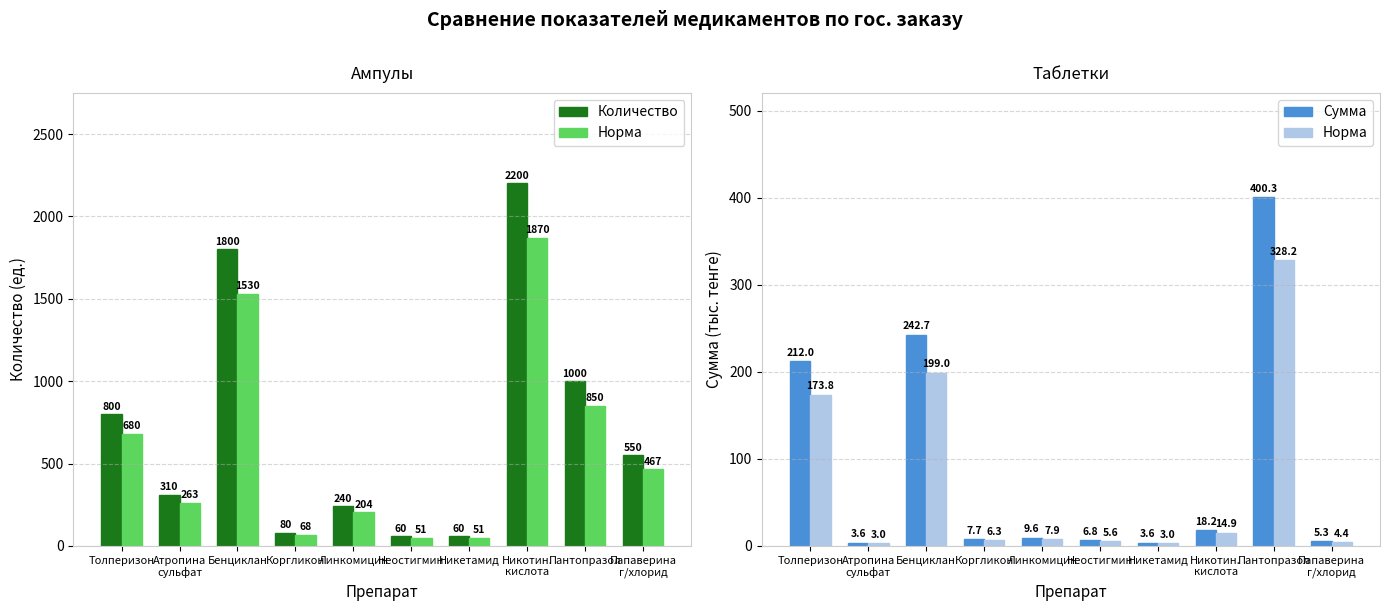

The Норма series shows 4.4 at Папаверина
г/хлорид. True or false?

True